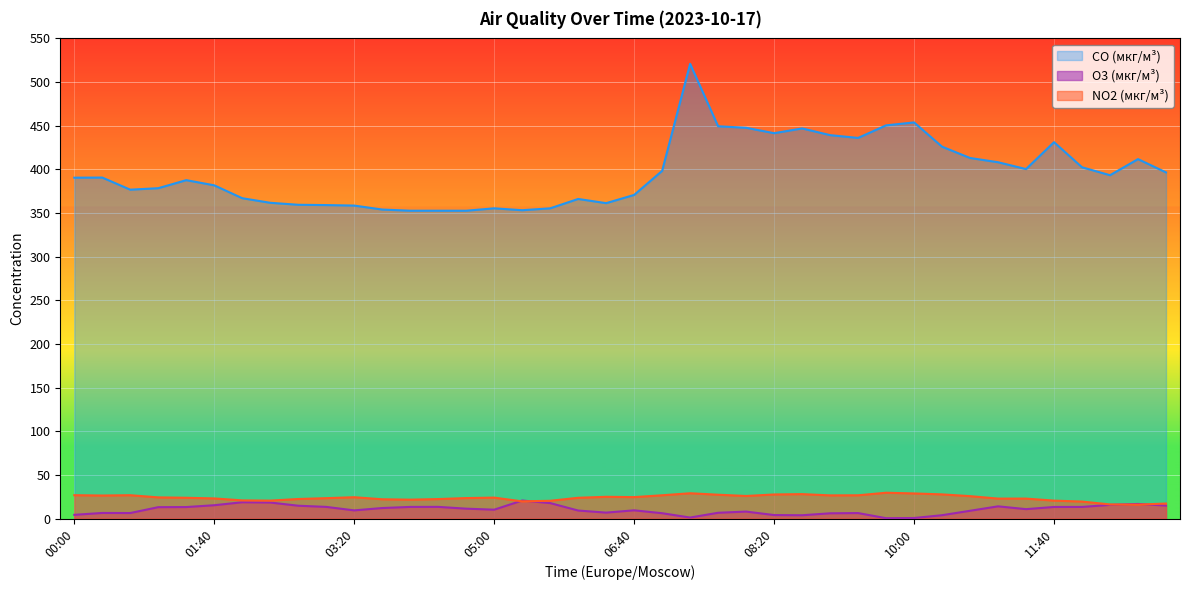

Does the chart display data point markers on the line(s)?

No